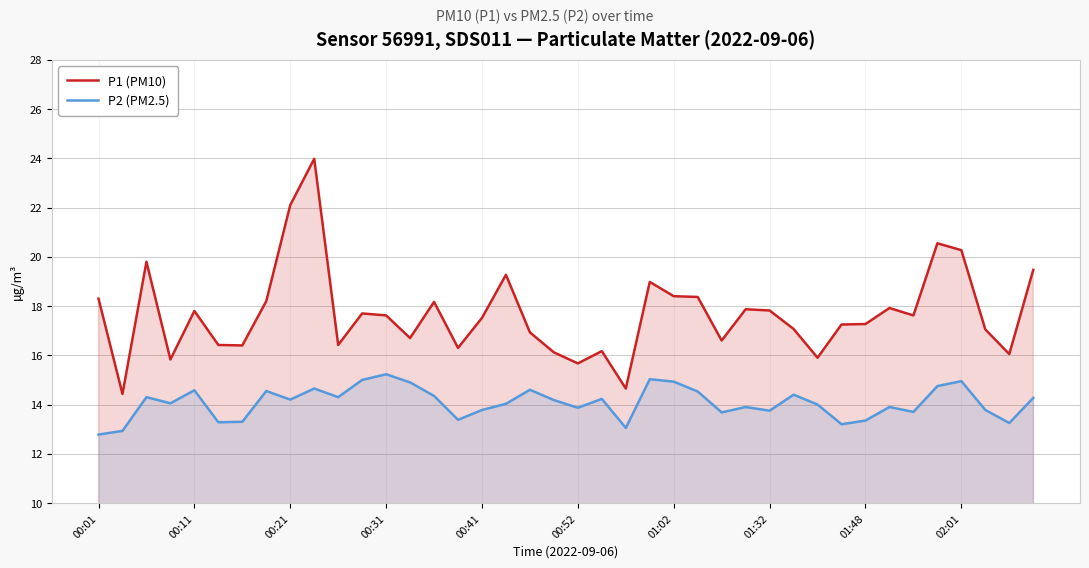

The P1 (PM10) series shows 17.8 at 00:11. True or false?

True